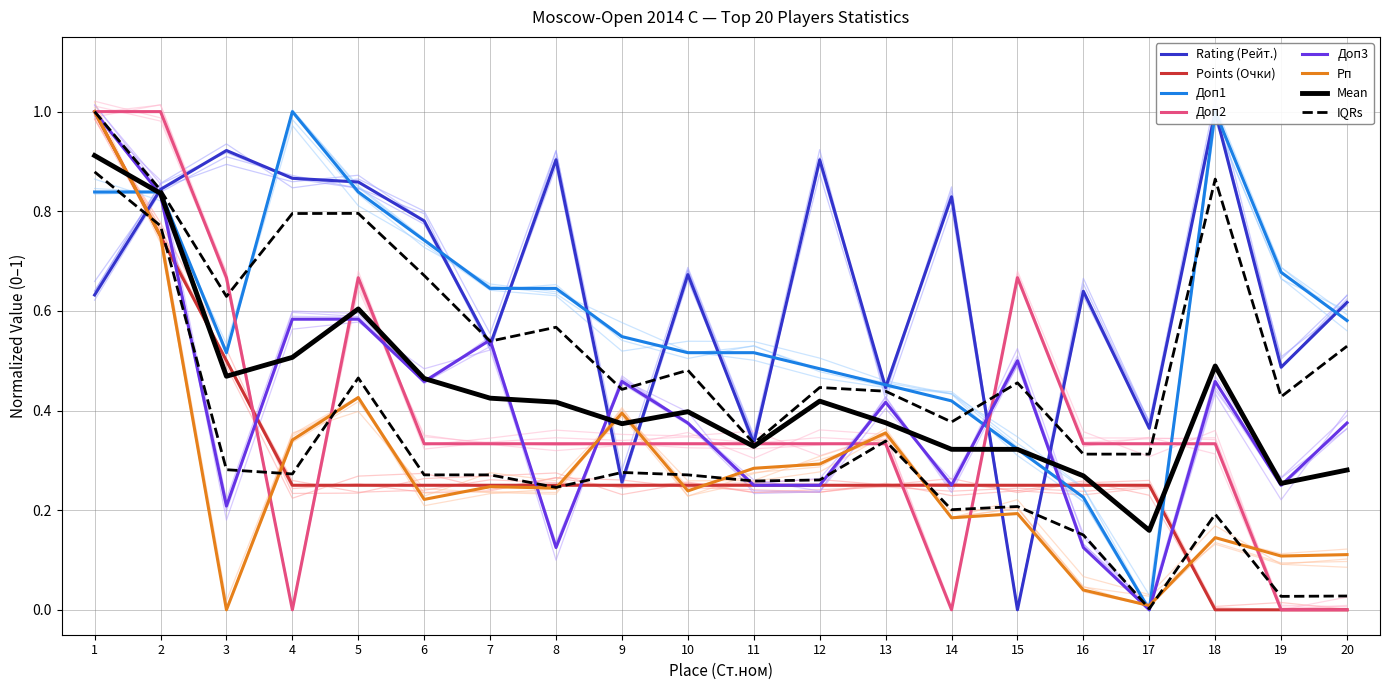

Reading left to right, extract all data points from this chart.

Rating (Рейт.): 1=0.6	2=0.8	3=0.9	4=0.9	5=0.9	6=0.8	7=0.5	8=0.9	9=0.3	10=0.7	11=0.3	12=0.9	13=0.4	14=0.8	15=0.0	16=0.6	17=0.4	18=1.0	19=0.5	20=0.6
Points (Очки): 1=1.0	2=0.7	3=0.5	4=0.2	5=0.2	6=0.2	7=0.2	8=0.2	9=0.2	10=0.2	11=0.2	12=0.2	13=0.2	14=0.2	15=0.2	16=0.2	17=0.2	18=0.0	19=0.0	20=0.0
Доп1: 1=0.8	2=0.8	3=0.5	4=1.0	5=0.8	6=0.7	7=0.6	8=0.6	9=0.5	10=0.5	11=0.5	12=0.5	13=0.5	14=0.4	15=0.3	16=0.2	17=0.0	18=1.0	19=0.7	20=0.6
Доп2: 1=1.0	2=1.0	3=0.7	4=0.0	5=0.7	6=0.3	7=0.3	8=0.3	9=0.3	10=0.3	11=0.3	12=0.3	13=0.3	14=0.0	15=0.7	16=0.3	17=0.3	18=0.3	19=0.0	20=0.0
Доп3: 1=1.0	2=0.8	3=0.2	4=0.6	5=0.6	6=0.5	7=0.5	8=0.1	9=0.5	10=0.4	11=0.2	12=0.2	13=0.4	14=0.2	15=0.5	16=0.1	17=0.0	18=0.5	19=0.2	20=0.4
Рп: 1=1.0	2=0.7	3=0.0	4=0.3	5=0.4	6=0.2	7=0.2	8=0.2	9=0.4	10=0.2	11=0.3	12=0.3	13=0.4	14=0.2	15=0.2	16=0.0	17=0.0	18=0.1	19=0.1	20=0.1